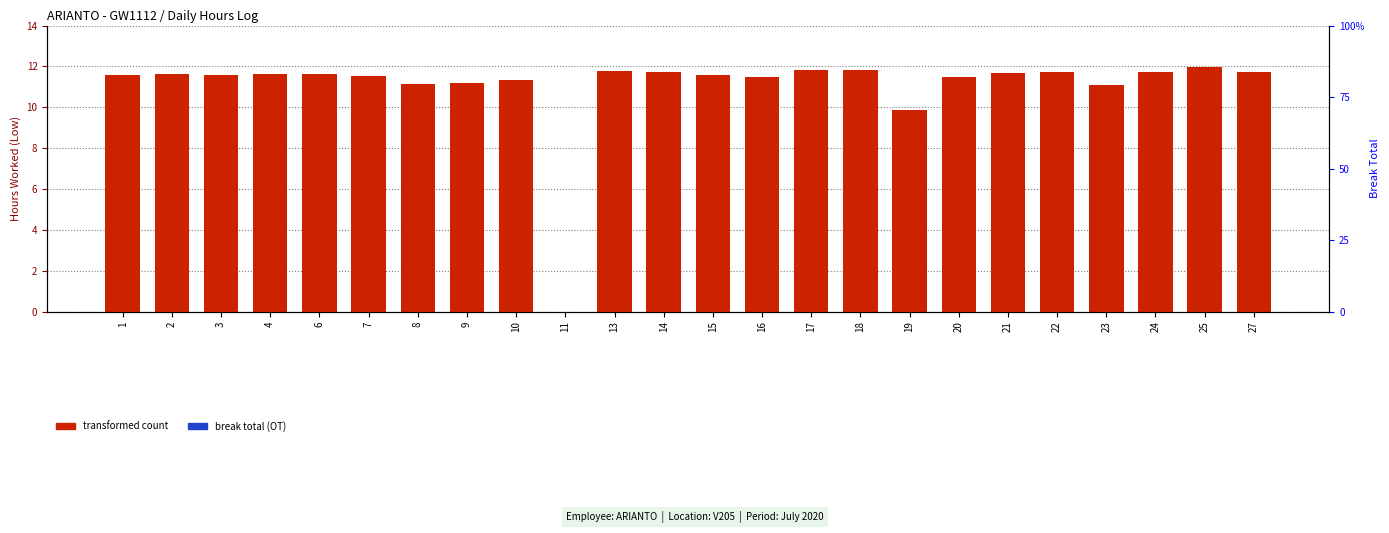

Does the chart contain stacked bars?

No